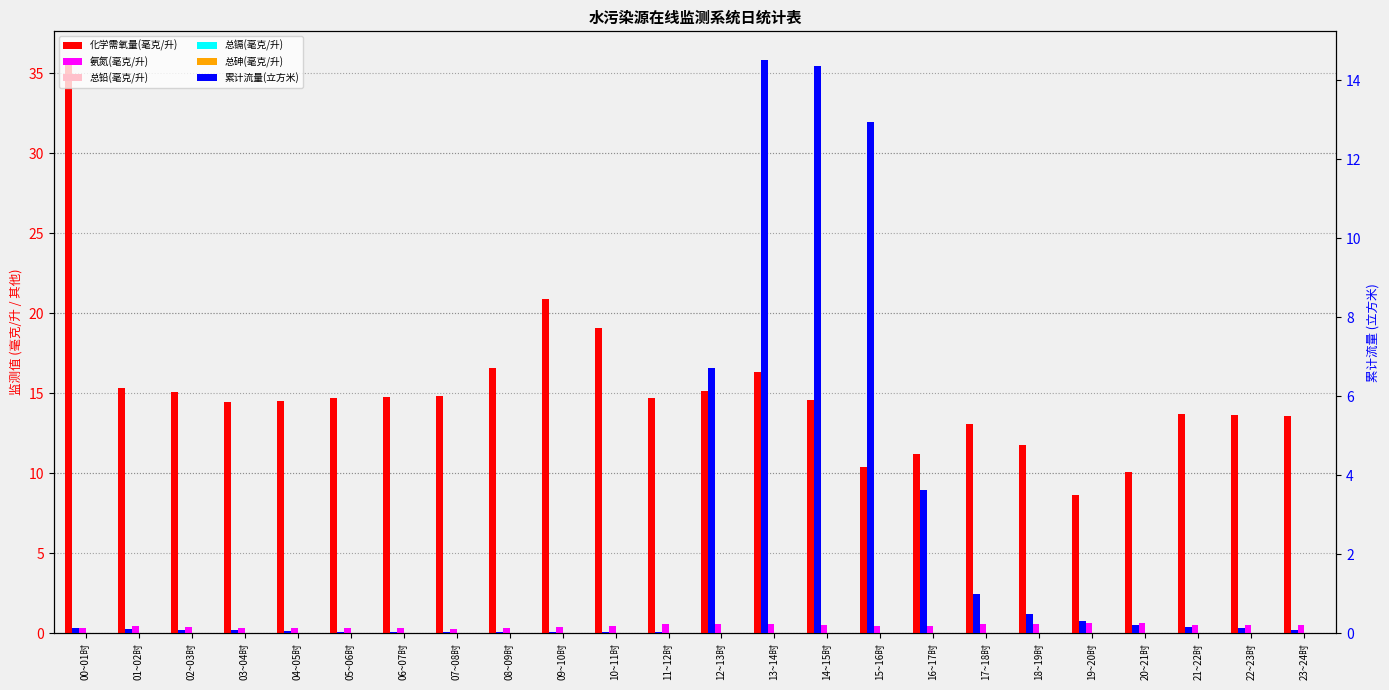

How many groups of bars are there?

24